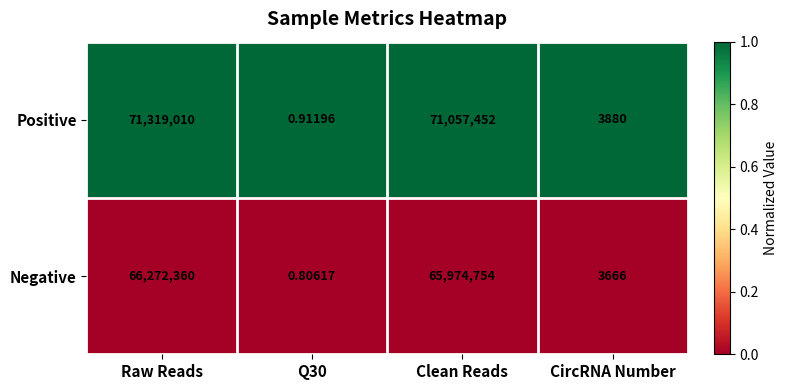

What is the difference between the highest and lowest values at Q30?

0.1